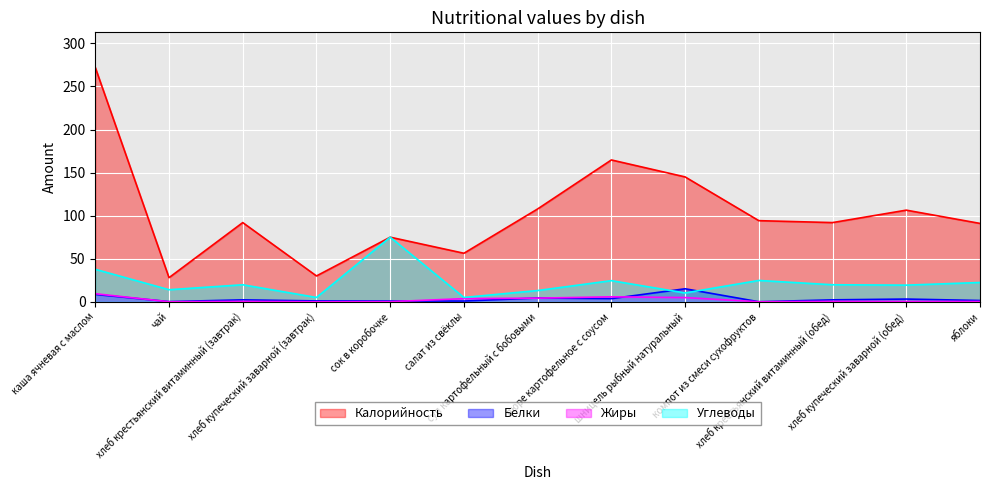

At which category does Углеводы reach its first local valley?

чай